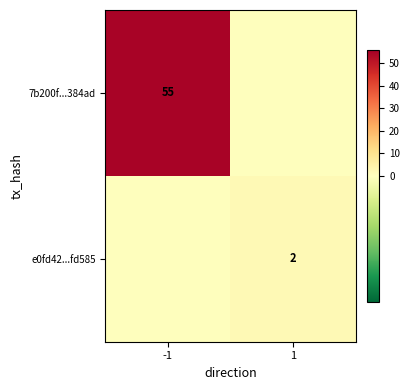

The value of e0fd42...fd585 at 1 is 3. True or false?

False